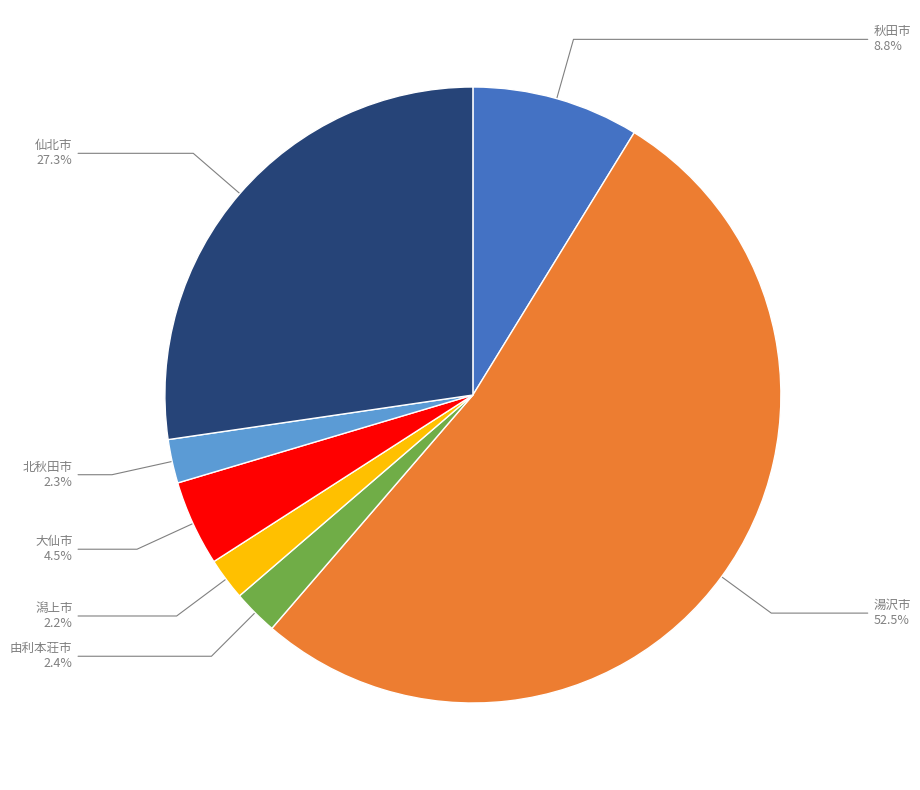

What is the total percentage of 由利本荘市 and 仙北市?

29.7%